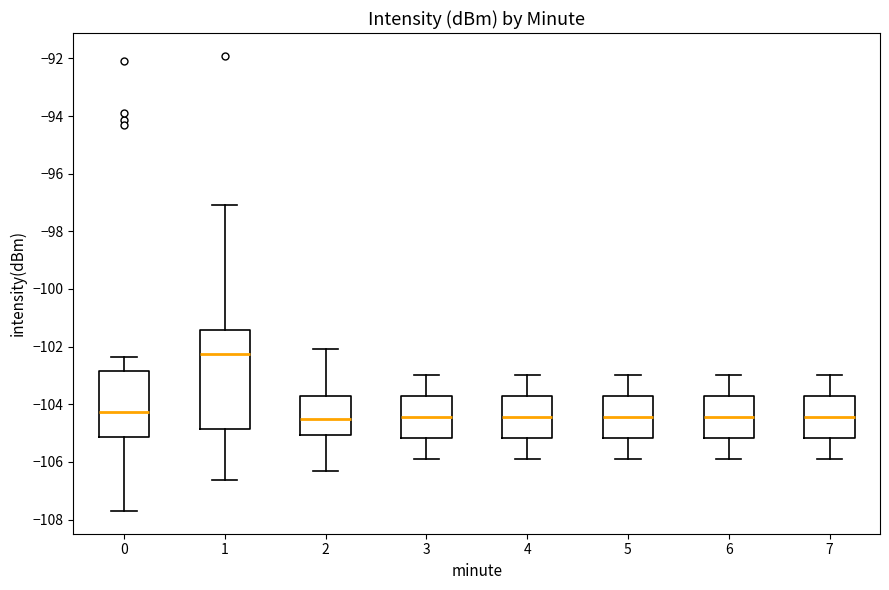

Which box is the tallest, from its lower edge to its upper edge?

1